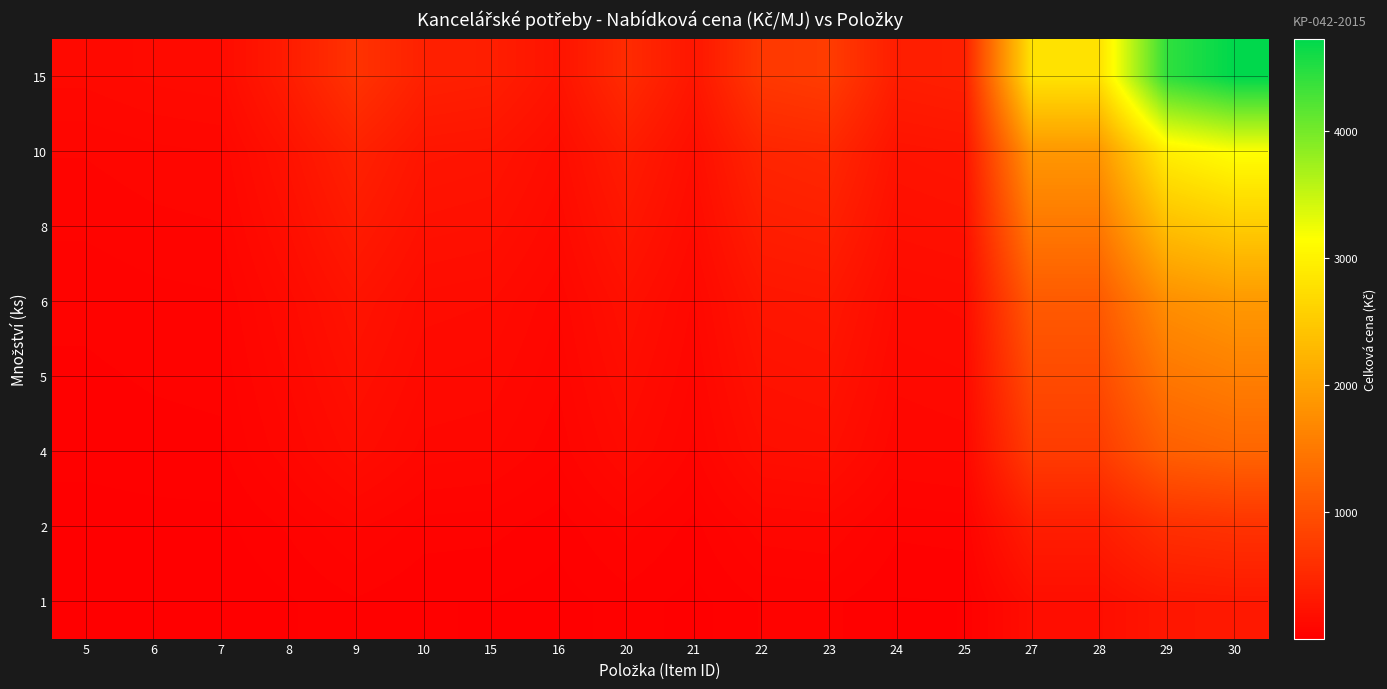

Reading left to right, transcribe all the data shown in this chart.

1: 5=8.3	6=9.5	7=10.1	8=24.0	9=42.6	10=27.6	15=26.0	16=17.0	20=36.4	21=19.1	22=46.8	23=50.3	24=25.0	25=27.0	27=187.0	28=187.0	29=295.0	30=315.0
2: 5=16.7	6=19.0	7=20.2	8=48.0	9=85.3	10=55.2	15=52.0	16=34.0	20=72.7	21=38.3	22=93.6	23=100.6	24=50.0	25=54.0	27=374.0	28=374.0	29=590.0	30=630.0
4: 5=33.4	6=38.0	7=40.4	8=96.0	9=170.6	10=110.4	15=104.0	16=68.0	20=145.4	21=76.6	22=187.2	23=201.2	24=100.0	25=108.0	27=748.0	28=748.0	29=1180.0	30=1260.0
5: 5=41.8	6=47.5	7=50.5	8=120.0	9=213.2	10=138.0	15=130.0	16=85.0	20=181.8	21=95.8	22=234.0	23=251.5	24=125.0	25=135.0	27=935.0	28=935.0	29=1475.0	30=1575.0
6: 5=50.1	6=57.0	7=60.6	8=144.0	9=255.9	10=165.6	15=156.0	16=102.0	20=218.1	21=114.9	22=280.8	23=301.8	24=150.0	25=162.0	27=1122.0	28=1122.0	29=1770.0	30=1890.0
8: 5=66.8	6=76.0	7=80.8	8=192.0	9=341.2	10=220.8	15=208.0	16=136.0	20=290.8	21=153.2	22=374.4	23=402.4	24=200.0	25=216.0	27=1496.0	28=1496.0	29=2360.0	30=2520.0
10: 5=83.5	6=95.0	7=101.0	8=240.0	9=426.5	10=276.0	15=260.0	16=170.0	20=363.5	21=191.5	22=468.0	23=503.0	24=250.0	25=270.0	27=1870.0	28=1870.0	29=2950.0	30=3150.0
15: 5=125.2	6=142.5	7=151.5	8=360.0	9=639.8	10=414.0	15=390.0	16=255.0	20=545.3	21=287.2	22=702.0	23=754.5	24=375.0	25=405.0	27=2805.0	28=2805.0	29=4425.0	30=4725.0